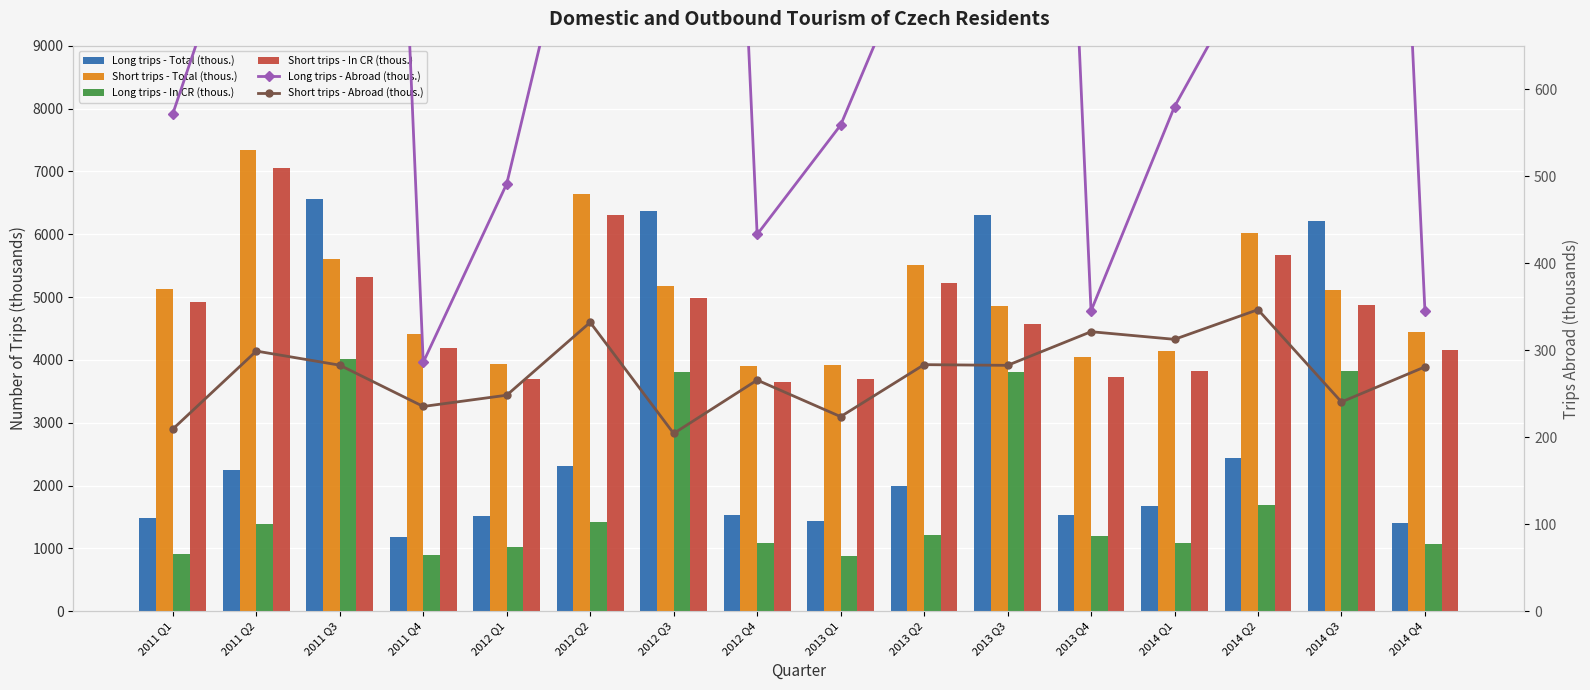

What is the sum of the Short trips - Abroad (thous.) values at 2012 Q2 and 2012 Q3?

536.4